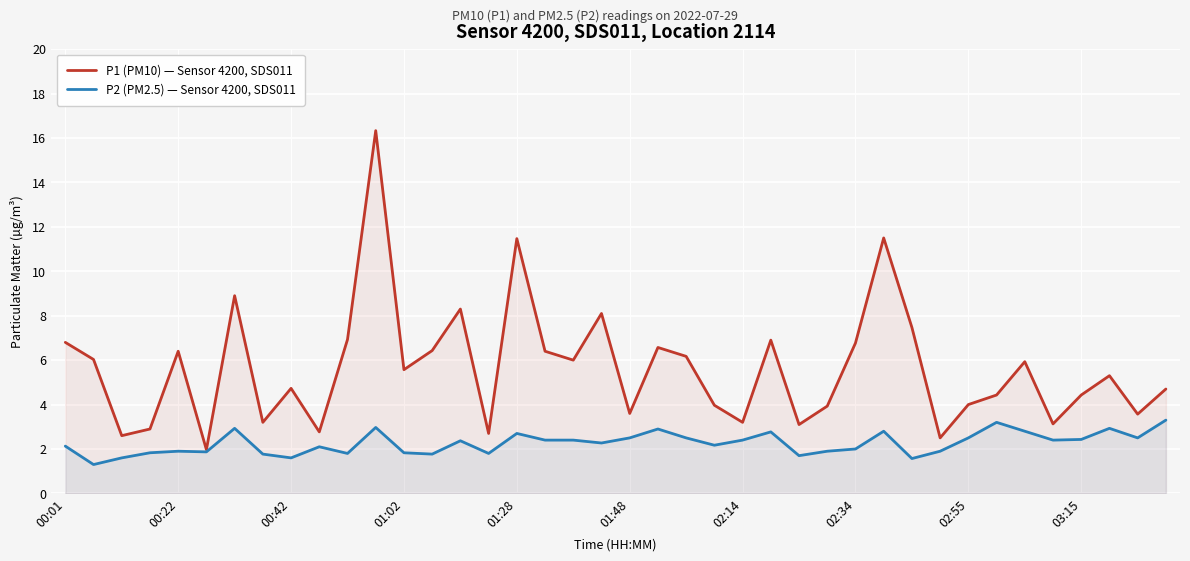

List the series in order of their overall mean, highest first.

P1 (PM10) — Sensor 4200, SDS011, P2 (PM2.5) — Sensor 4200, SDS011